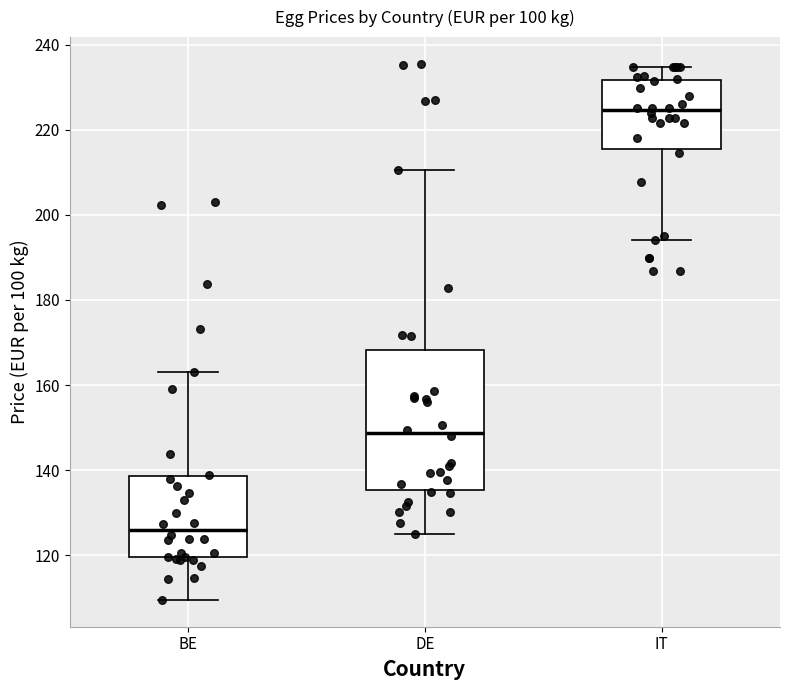

Which box is the tallest, from its lower edge to its upper edge?

DE